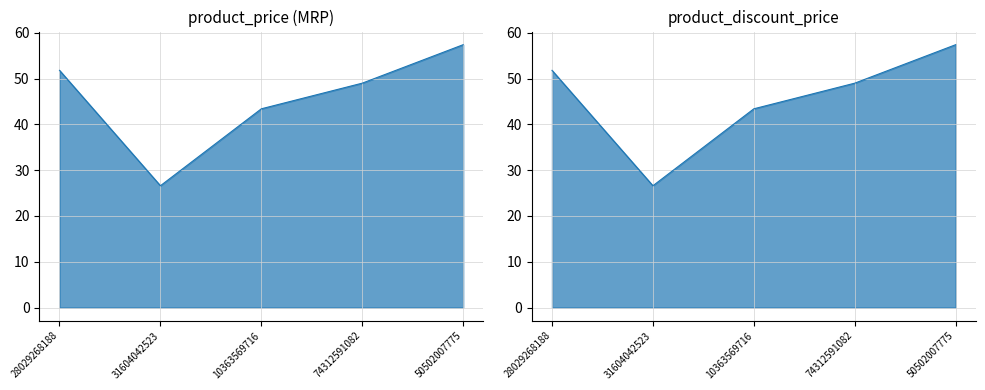

At how many categories does at least one series exceed 46?

3